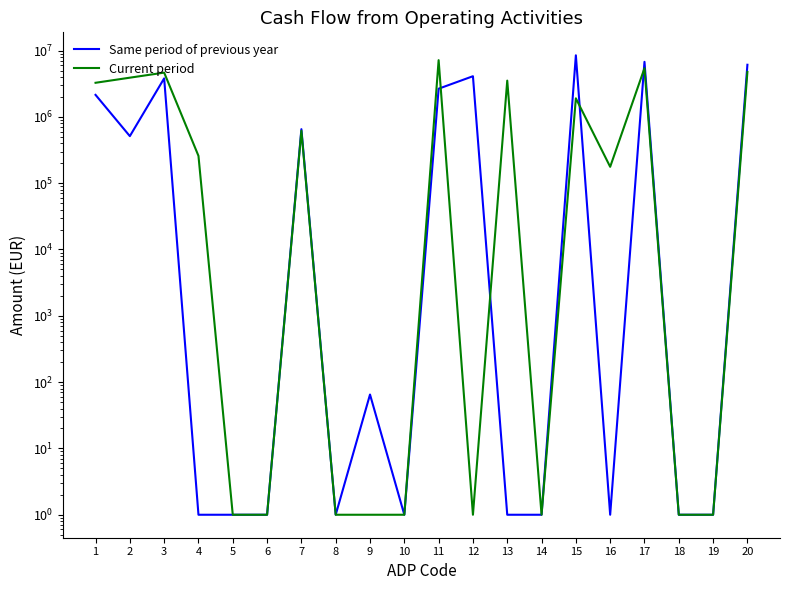

At how many categories does at least one series exceed 795117?

9